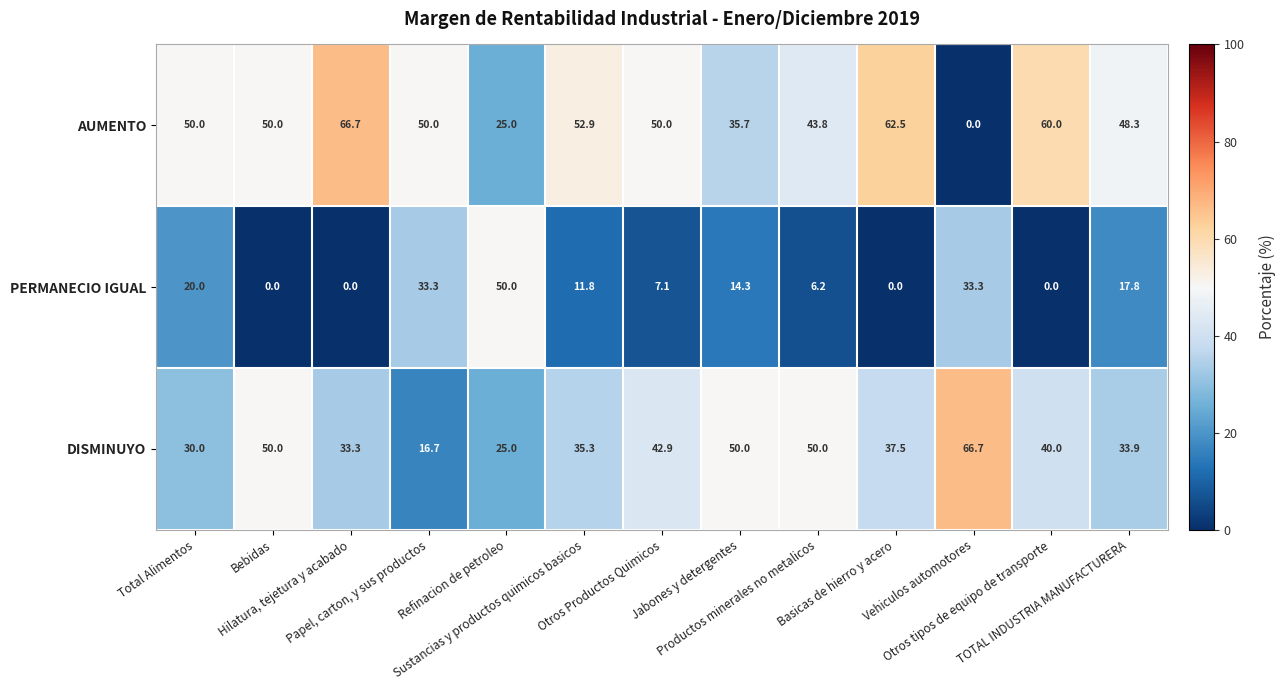

What is the highest value of the AUMENTO series?

66.7